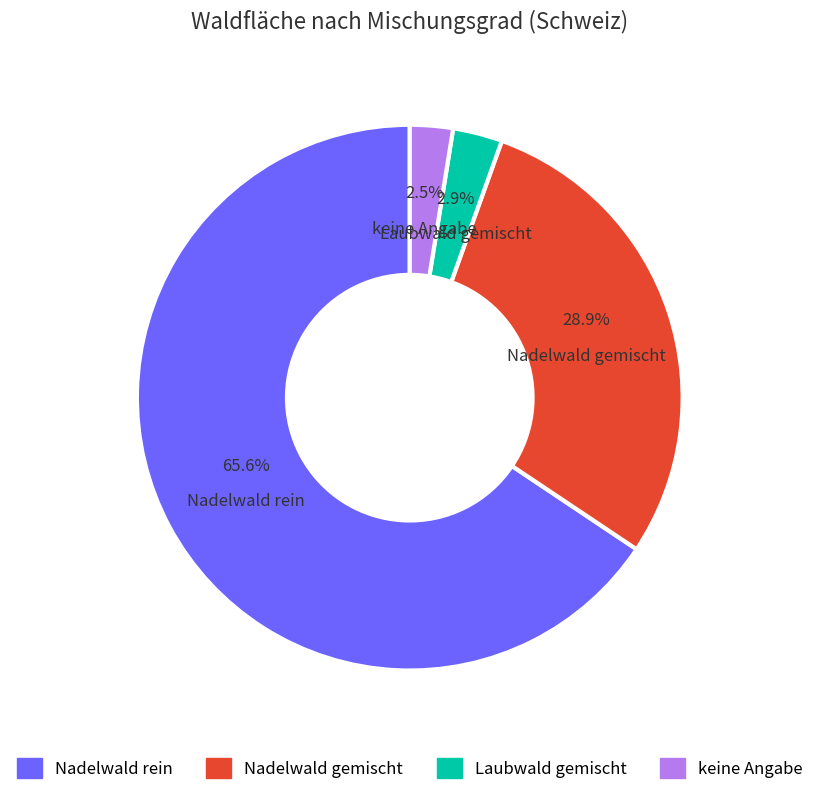

What is the largest slice in the pie chart?

Nadelwald rein